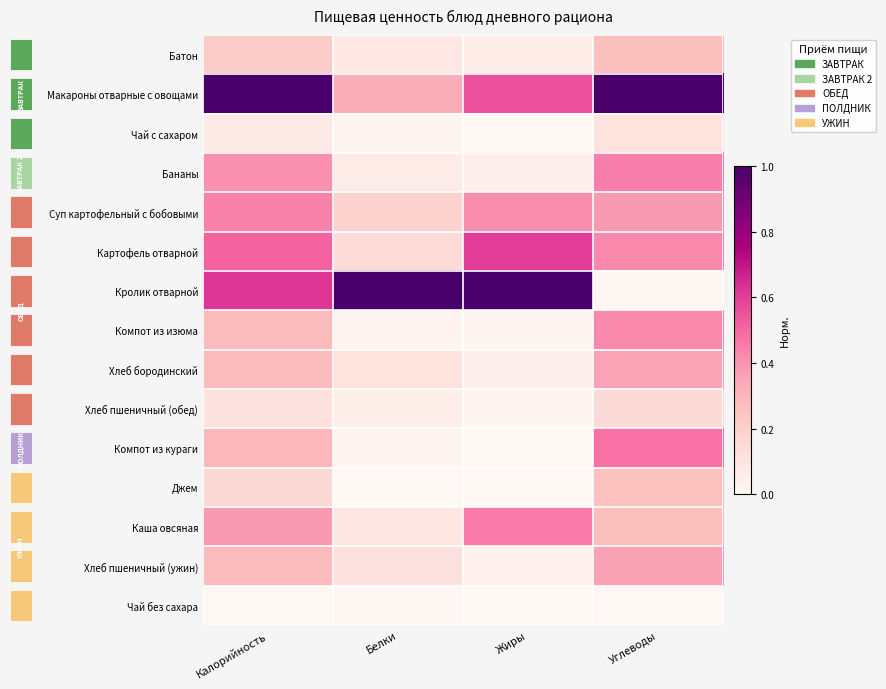

Which series has the largest total across all categories?

Макароны отварные с овощами